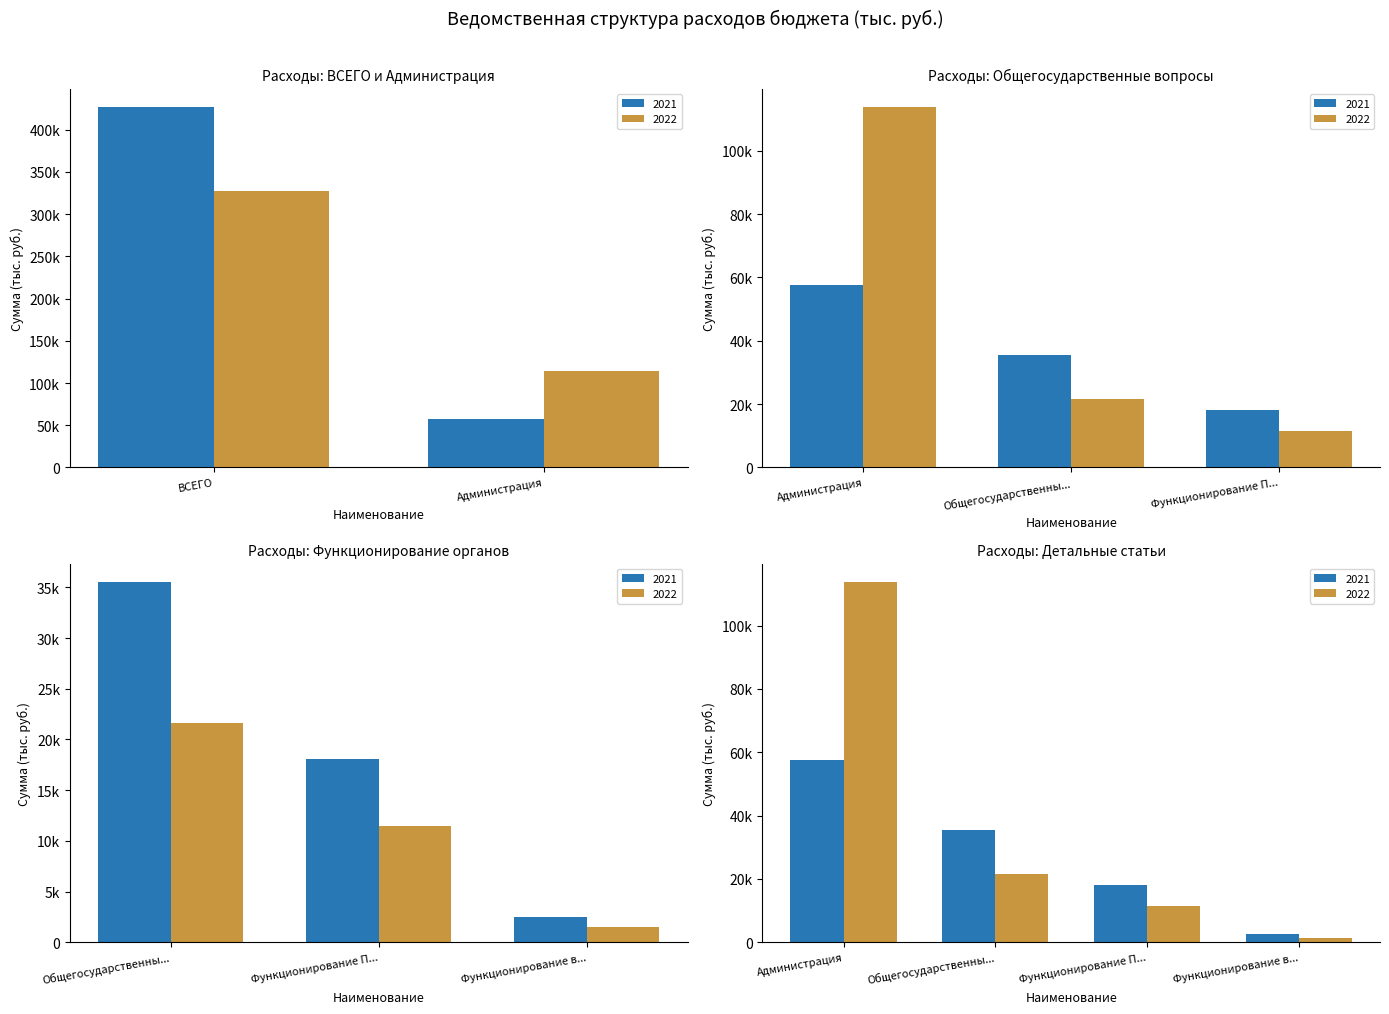

What is the average value of the 2022 series?

95246.4